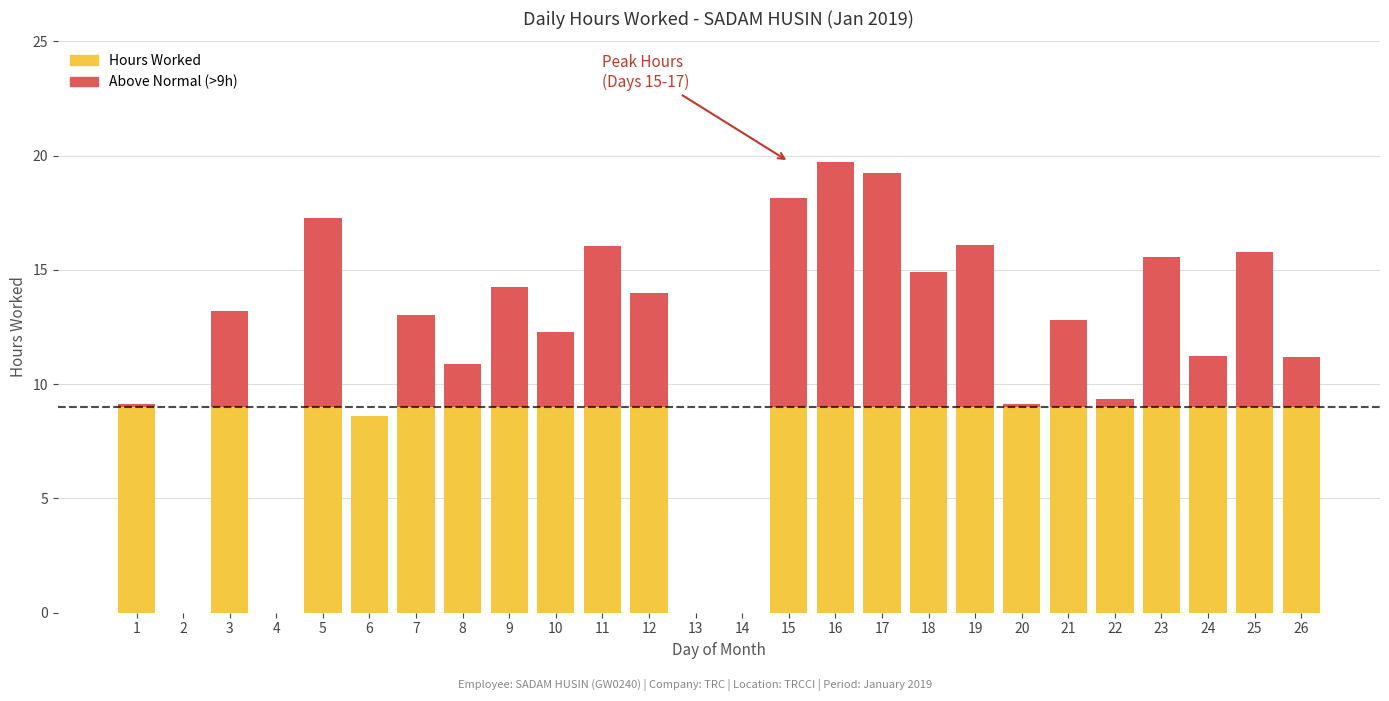

Read the value at 21.

12.8